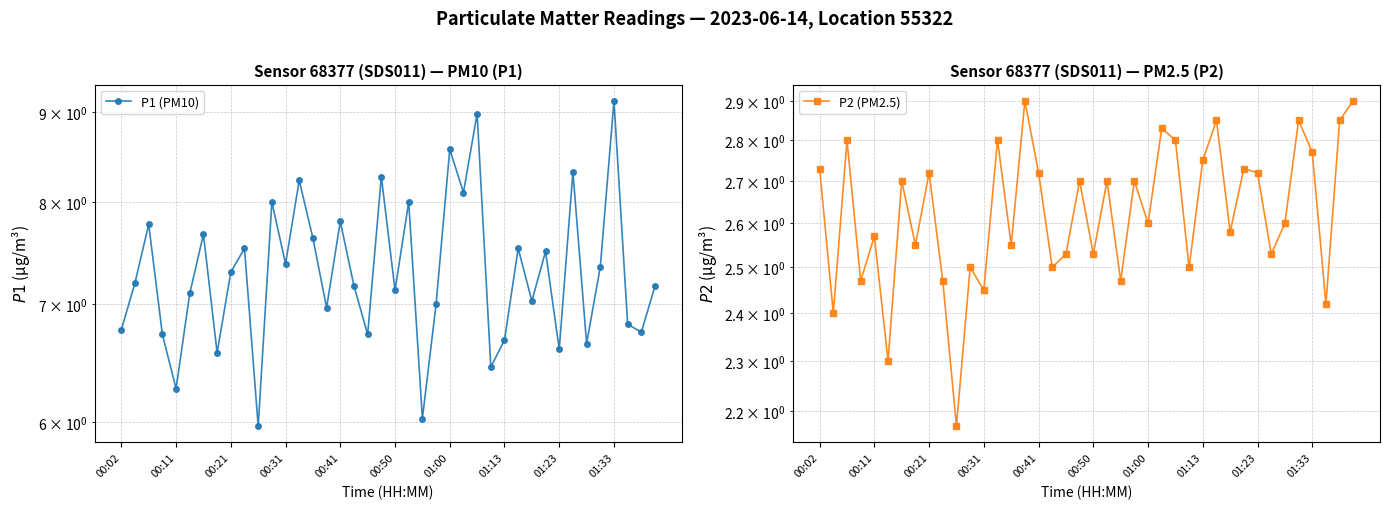

True or false: P1 (PM10) and P2 (PM2.5) cross at least once.

False